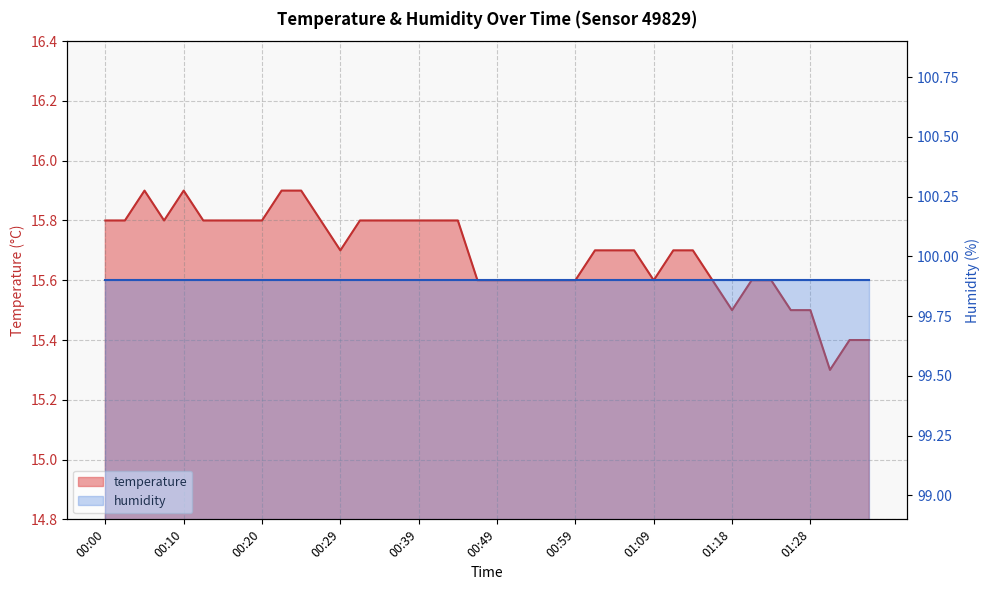

Which has a higher value, 00:39 or 01:13?

00:39